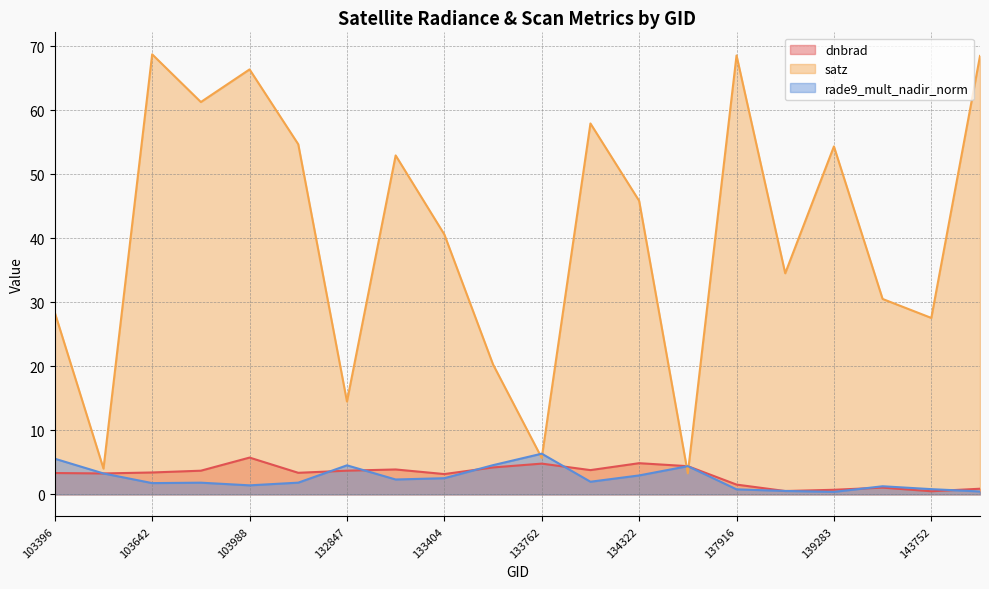

What is the approximate value of rade9_mult_nadir_norm at 138492?

0.5